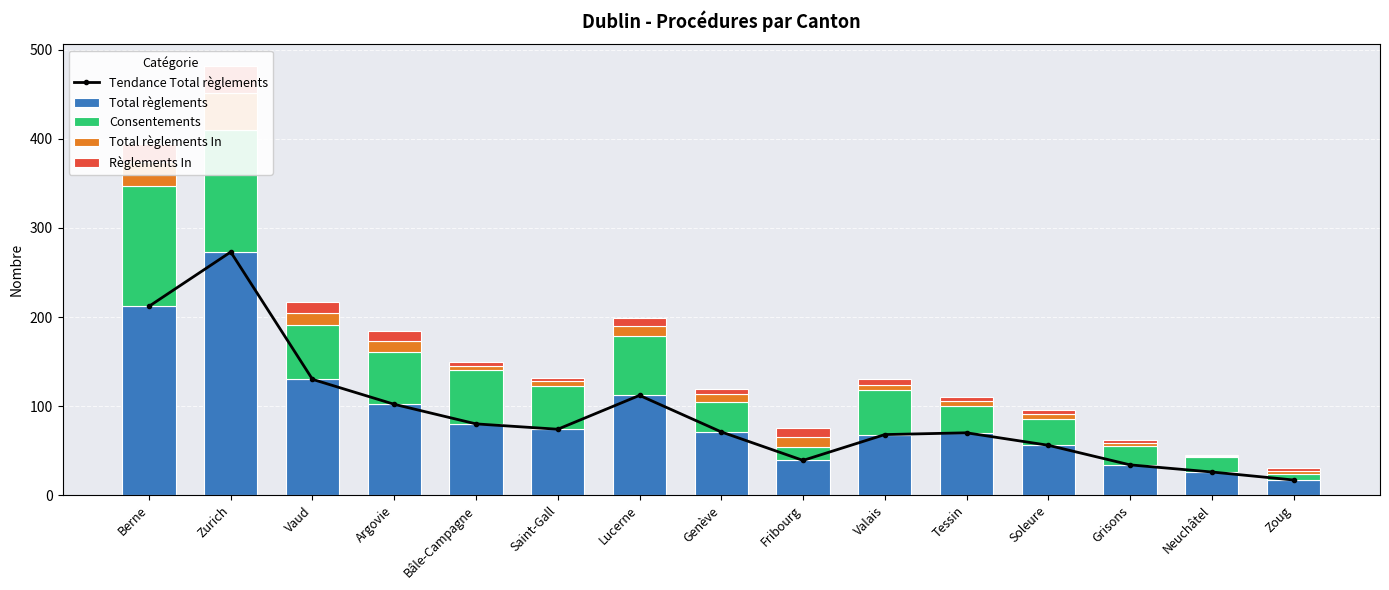

What is the spread (max minus min) of values at Saint-Gall?

70